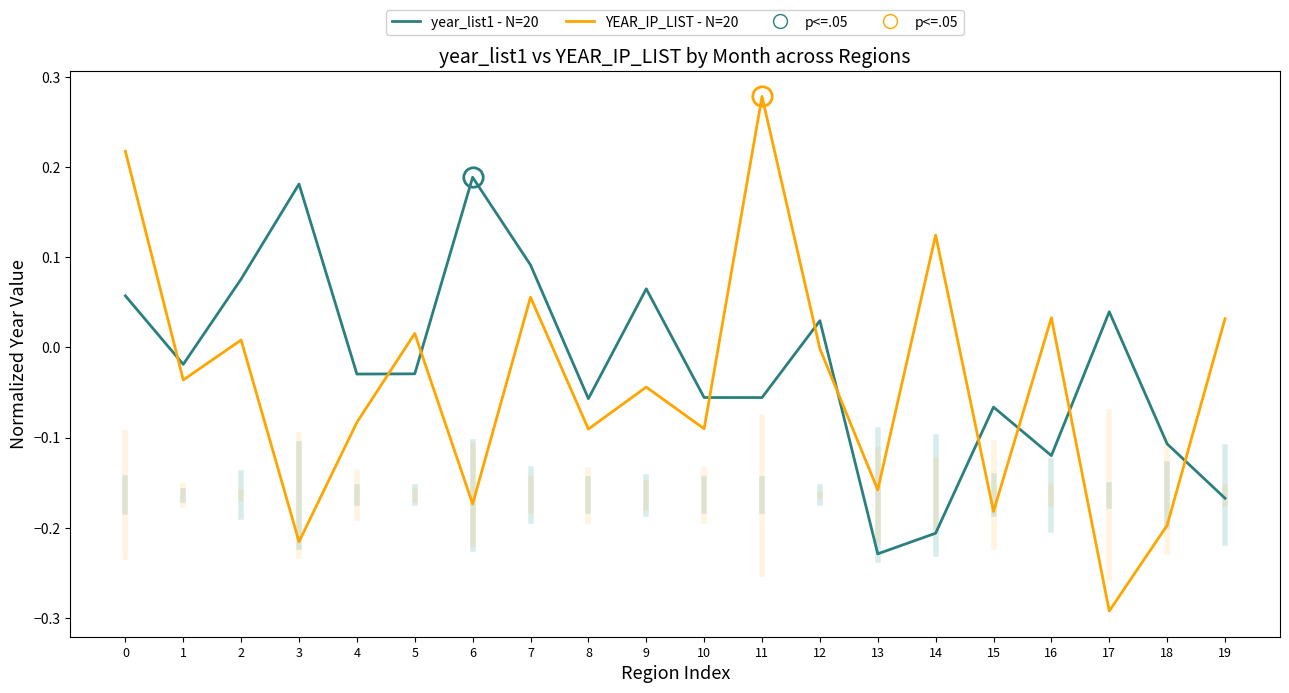

The value of year_list1 - N=20 at 17 is 0.0. True or false?

True